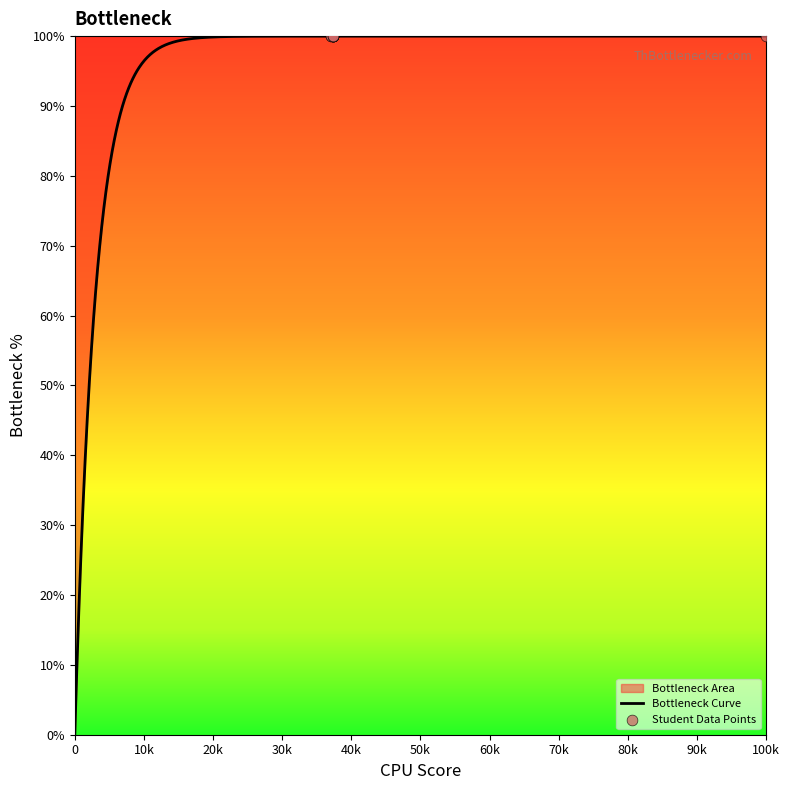

What is the highest value of the Bottleneck Curve series?

100.0